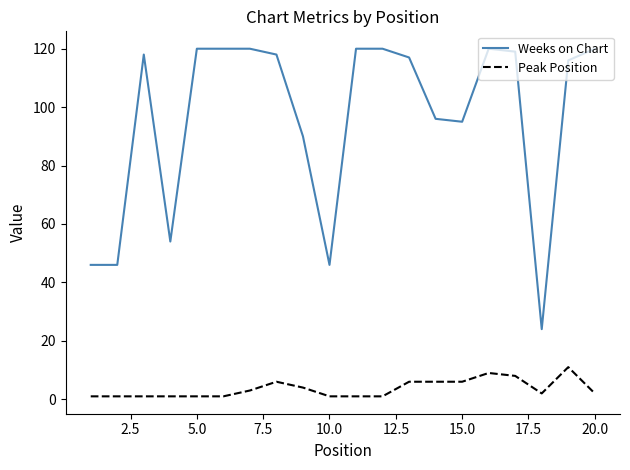

True or false: Peak Position and Weeks on Chart cross at least once.

False